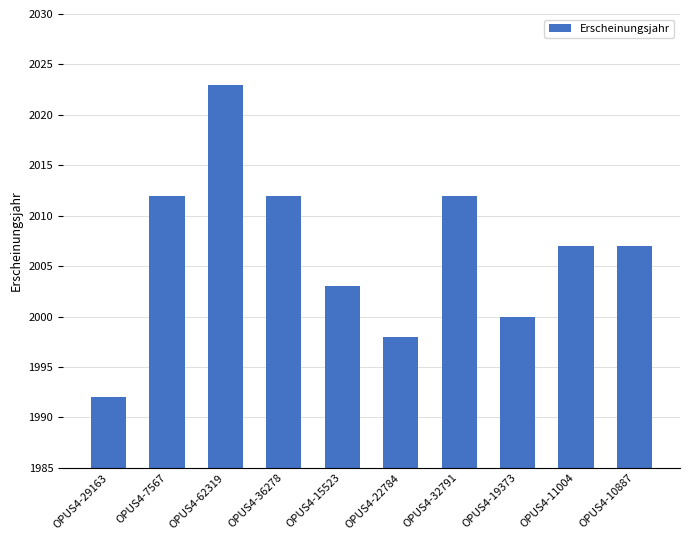

Which label corresponds to the smallest value in the chart?

OPUS4-29163